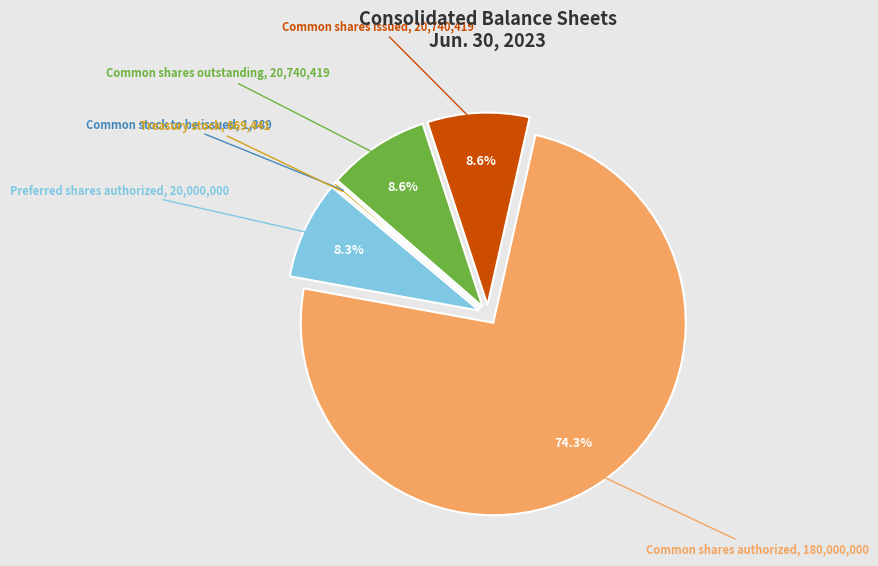

How much of the chart is everything except Common shares outstanding?

91.4%